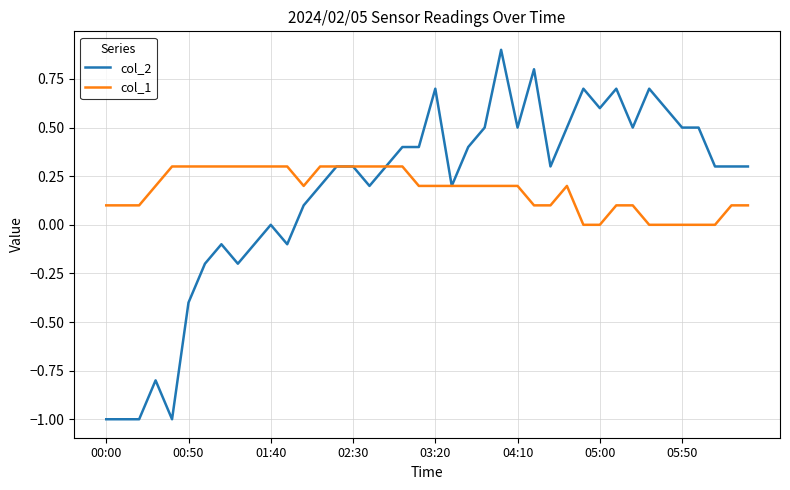

Which series has the widest spread of values?

col_2